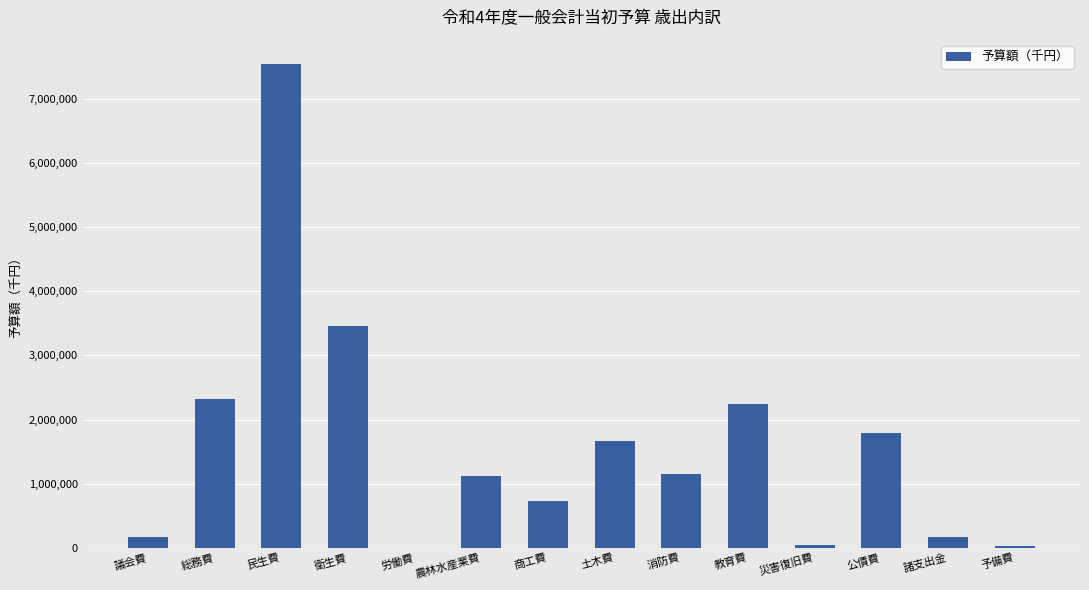

Where is the data nearest to the value 3769706?

衛生費